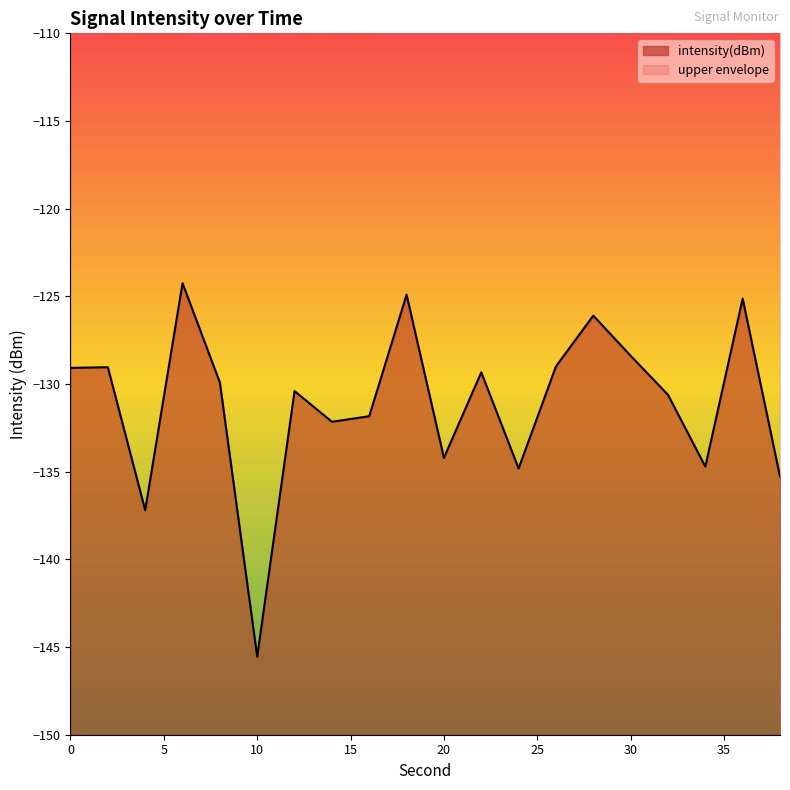

Which category has the lowest value across all series?

10